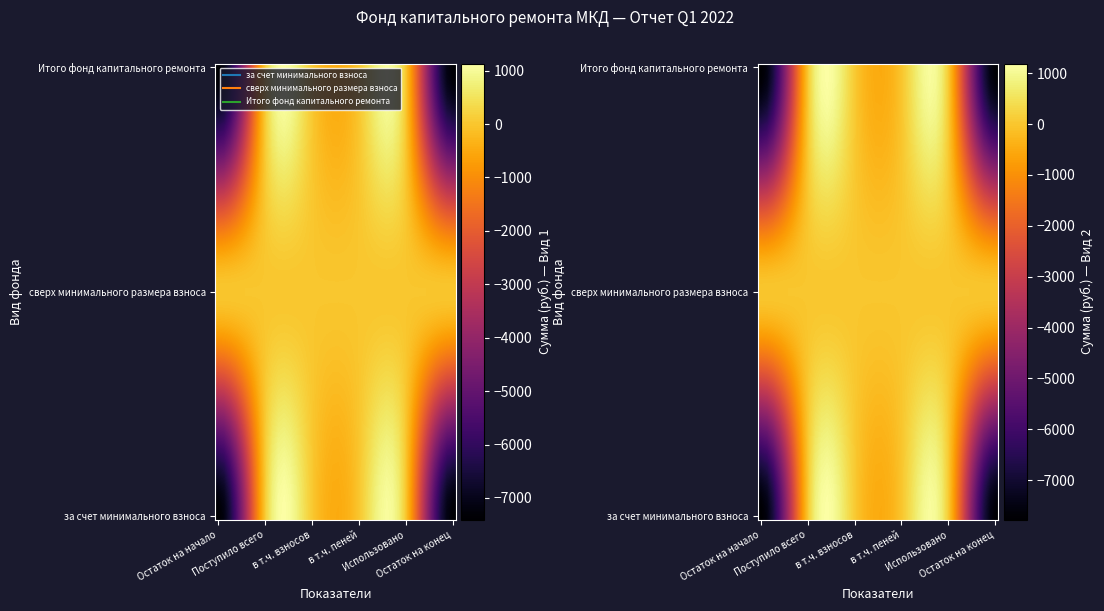

How many distinct data groups are displayed?

3